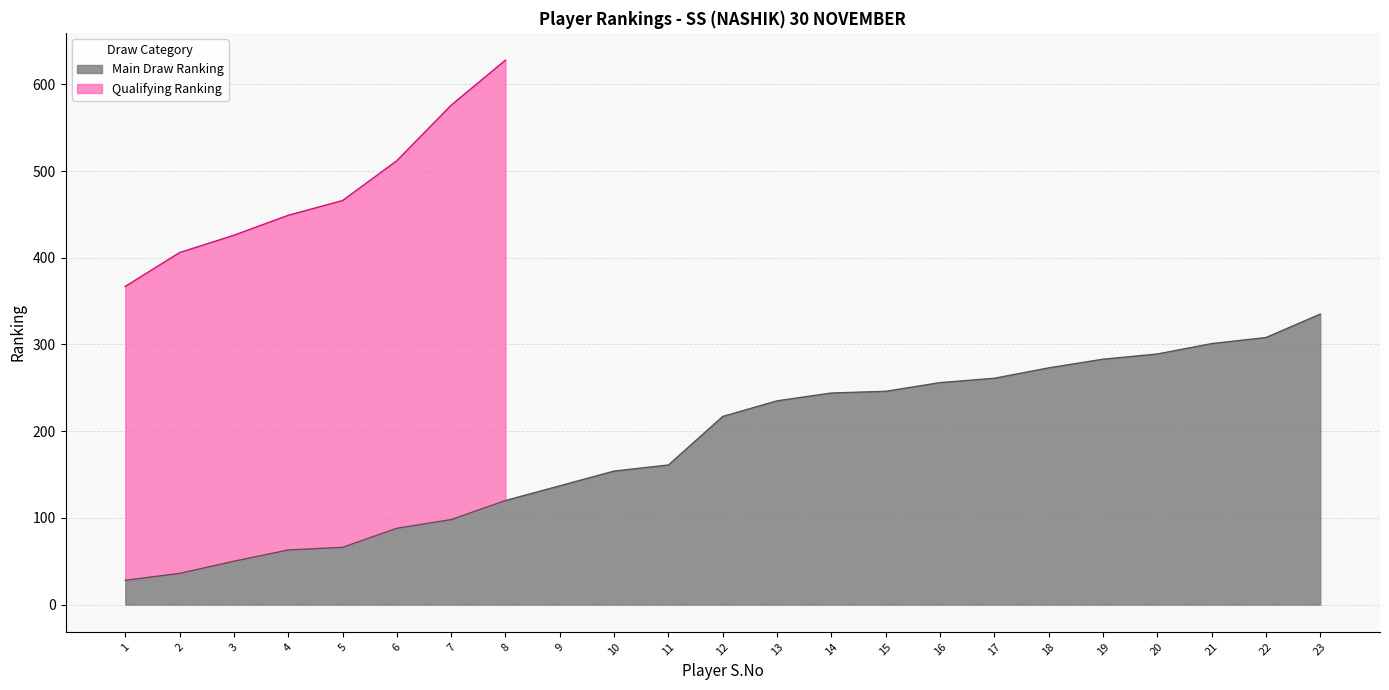

The value of Main Draw Ranking at 18 is 400. True or false?

False